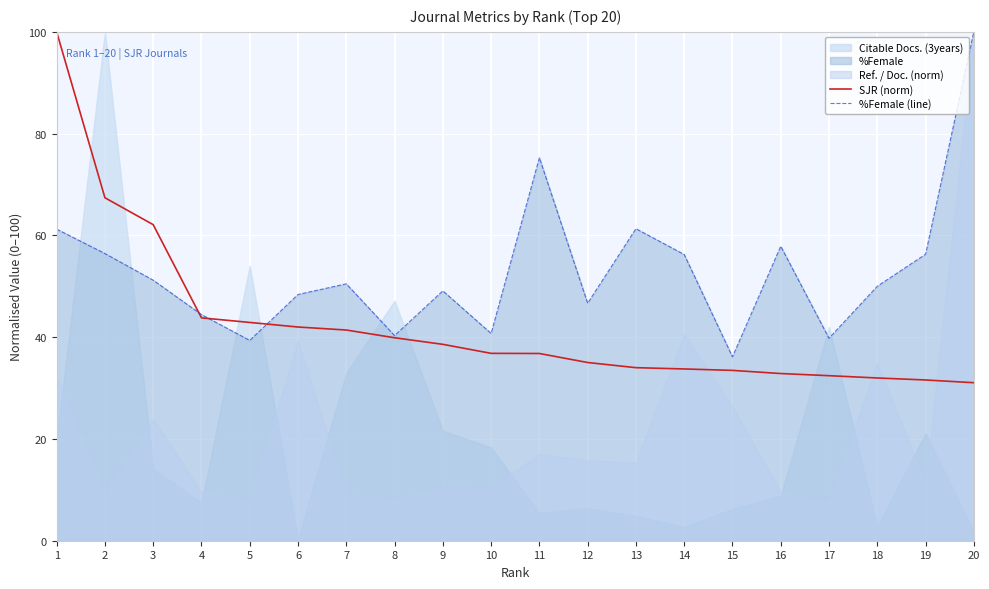

What is the maximum value shown in the chart?

100.0